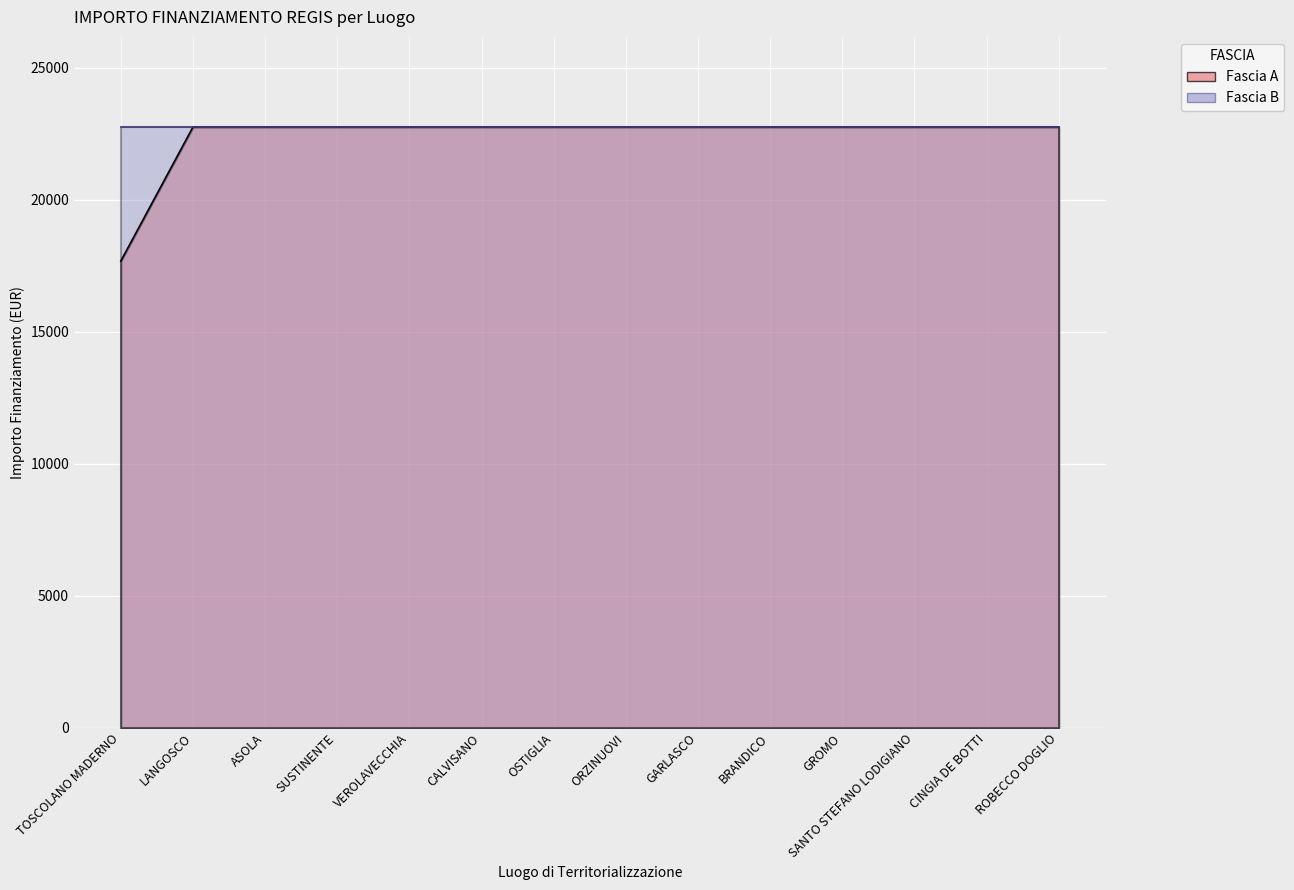

Reading left to right, transcribe all the data shown in this chart.

17674.8	22750.0	22750.0	22750.0	22750.0	22750.0	22750.0	22750.0	22750.0	22750.0	22750.0	22750.0	22750.0	22750.0